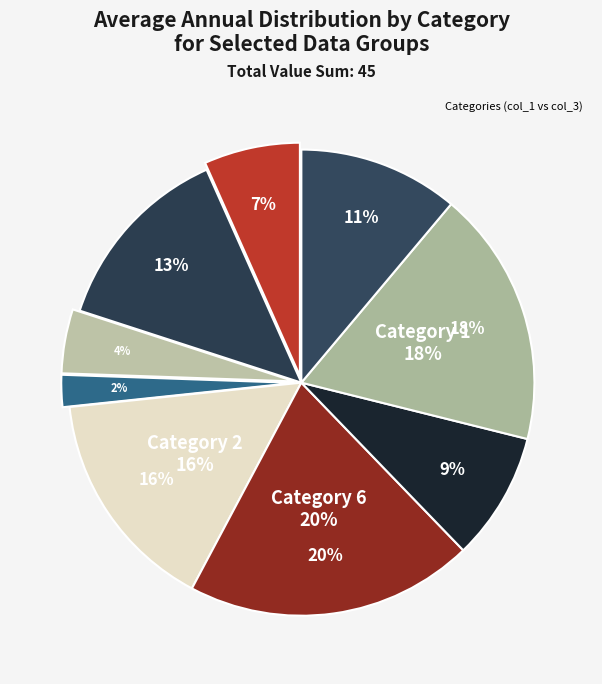

How many slices are in this pie chart?

9